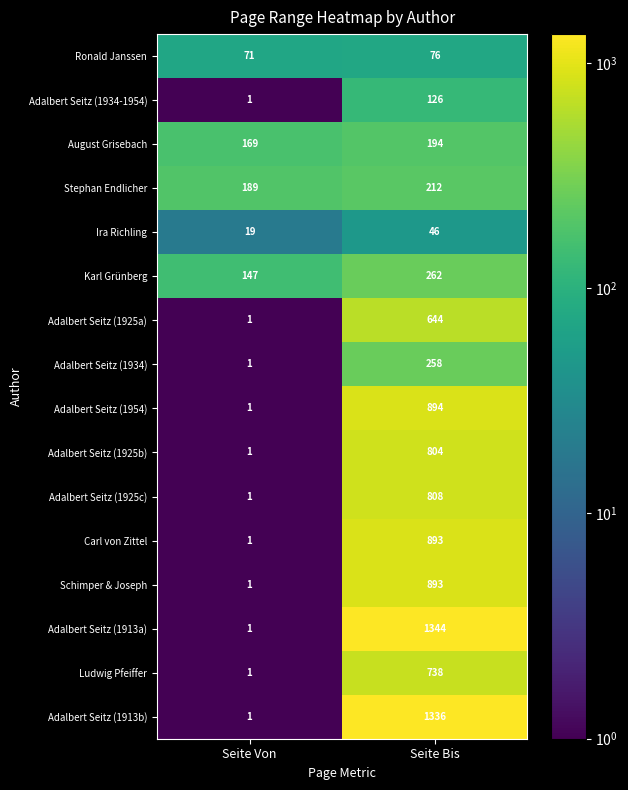

The value of Stephan Endlicher at Seite Bis is 212. True or false?

True